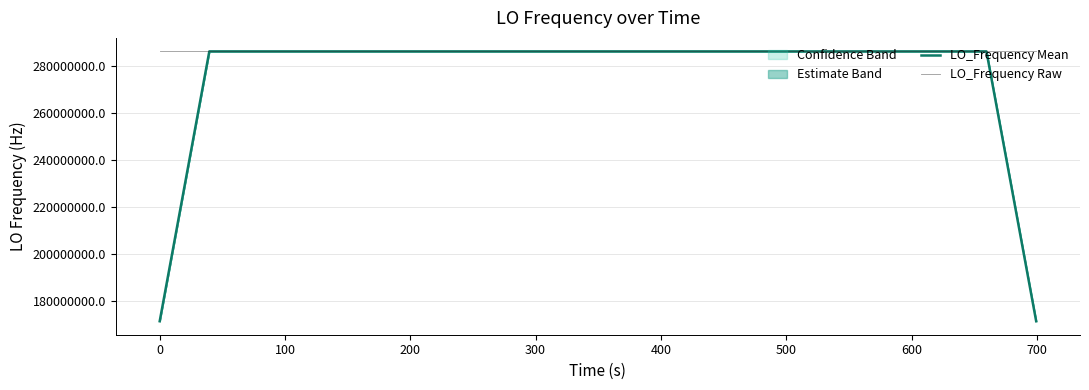

Reading left to right, extract all data points from this chart.

LO_Frequency Mean: 171628199.7	228837599.9	286047000.0	286047000.6	286047000.5	286047000.1	286046999.9	286046999.5	286046999.0	286046998.9	286046998.8	286046999.0	286046998.9	286046998.9	286046998.9	286046999.3	286046998.8	286046999.1	286046999.6	286046999.6	286046999.0	286046999.0	286046998.9	286046998.4	286046998.9	286046999.4	286046999.8	286047000.3	286047000.7	286047000.8	286047000.9	286047000.4	286046999.9	286046999.6	286046999.6	286046999.1	286046999.4	286046999.4	228837599.6	171628199.3
LO_Frequency Raw: 286046998.6	286046999.0	286047000.8	286047000.9	286047000.9	286047001.2	286046998.8	286046998.8	286046999.9	286046998.7	286046998.6	286046998.3	286046998.7	286047000.8	286046998.1	286046998.4	286046998.4	286047000.8	286046998.4	286046999.4	286047001.1	286046998.1	286046998.1	286046998.5	286046998.5	286046998.8	286047000.4	286047000.7	286047000.7	286047000.9	286047000.6	286047001.0	286047001.2	286046998.3	286046998.3	286046999.0	286047001.2	286046998.8	286046999.6	286046998.3